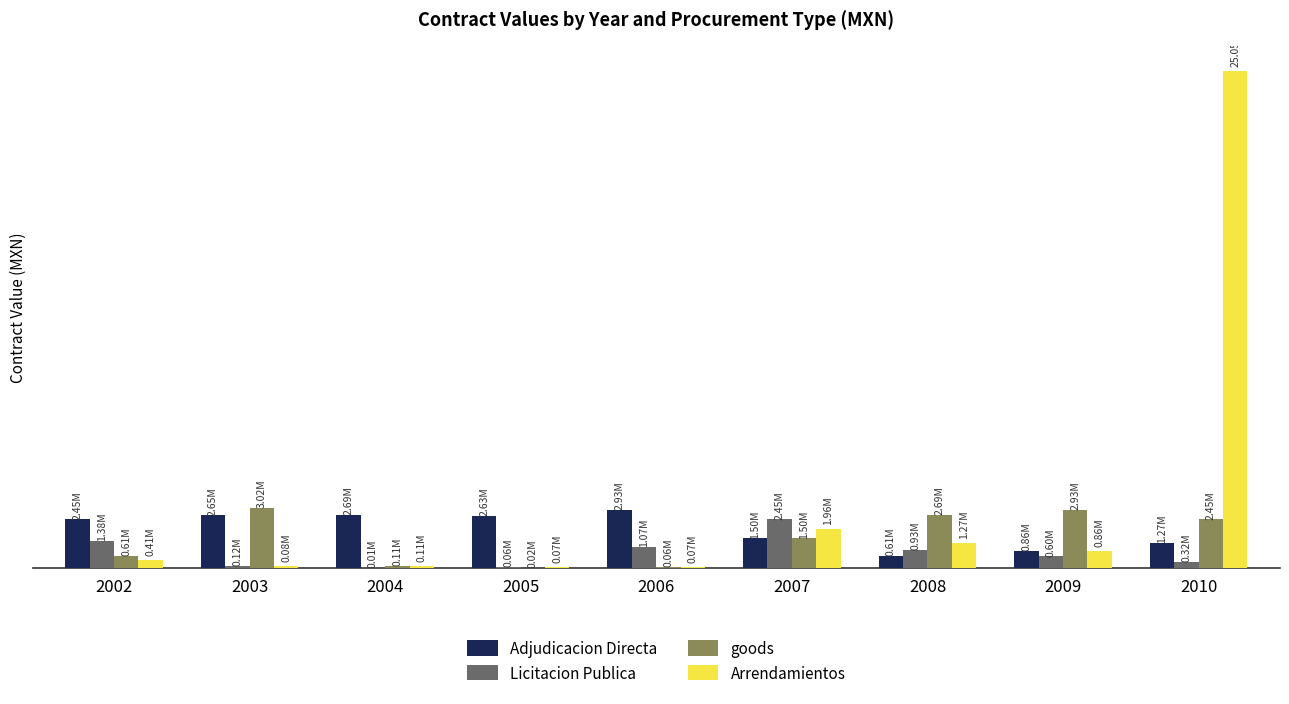

At how many categories does at least one series exceed 16040947?

1